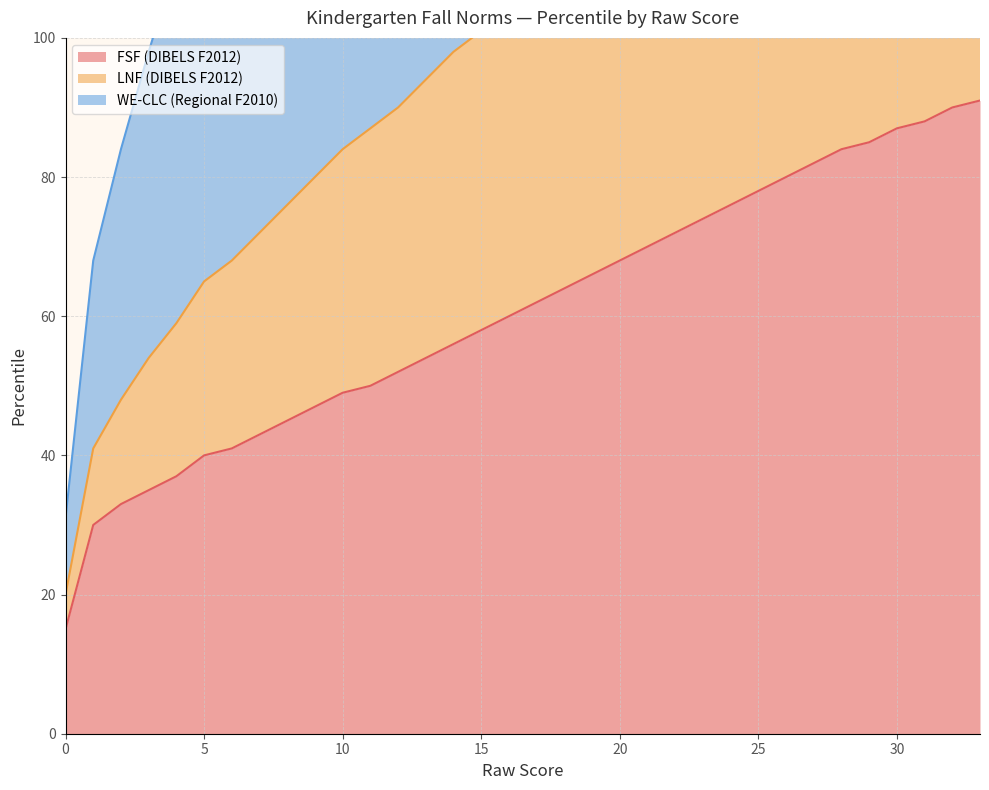

What is the highest value of the FSF (DIBELS F2012) series?

91